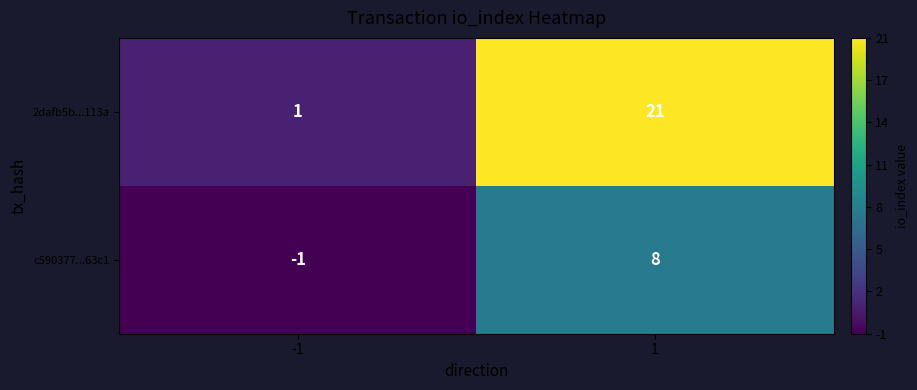

Reading right to left, transcribe all the data shown in this chart.

2dafb5b...113a: 1=21	-1=1
c590377...63c1: 1=8	-1=-1